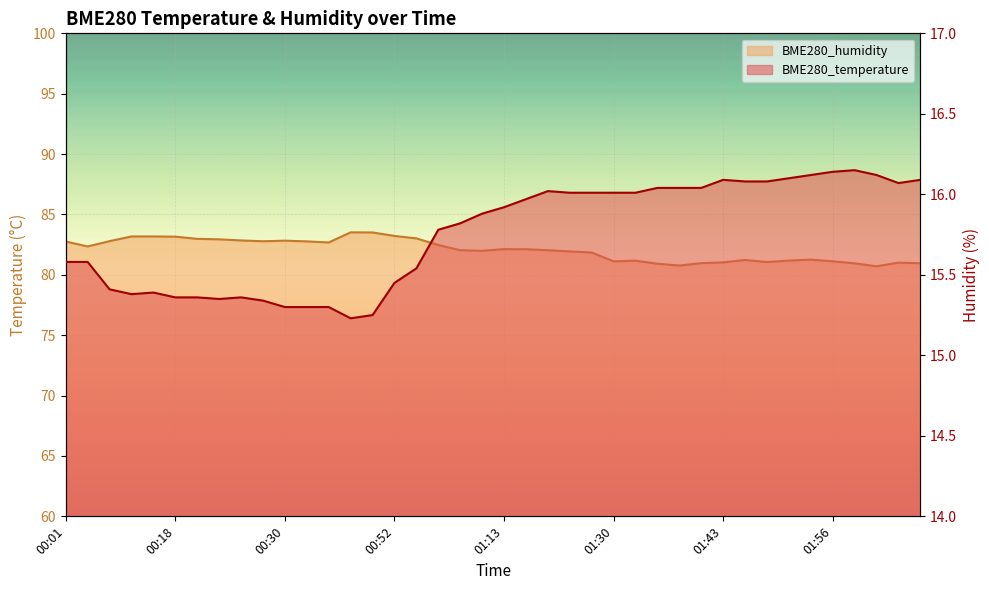

What is the value of the BME280_temperature point at the 13th from the left?

15.3